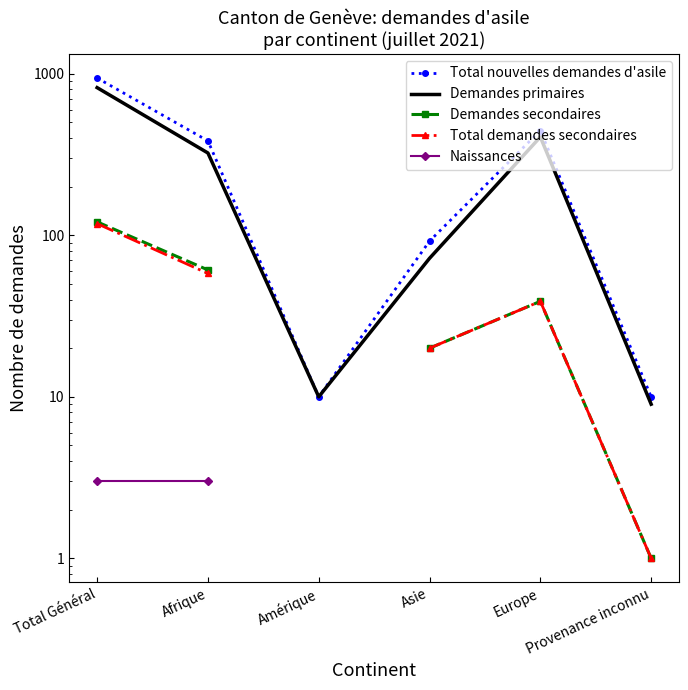

In Demandes primaires, how many points are lower than both neighbors (excluding endpoints)?

1